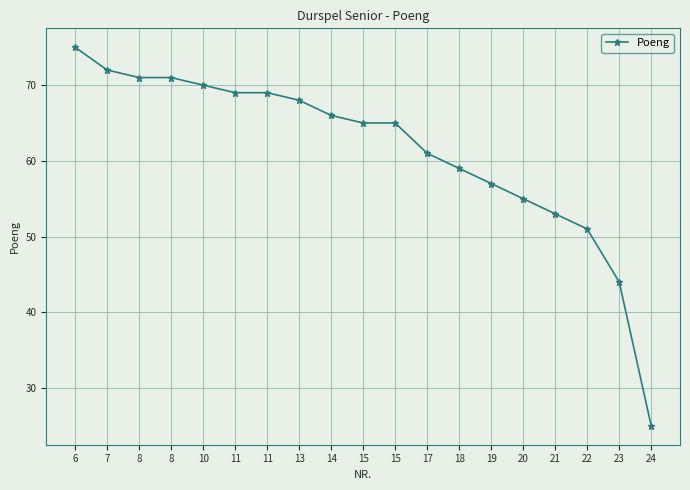

What is the difference between the maximum and second lowest values?

31